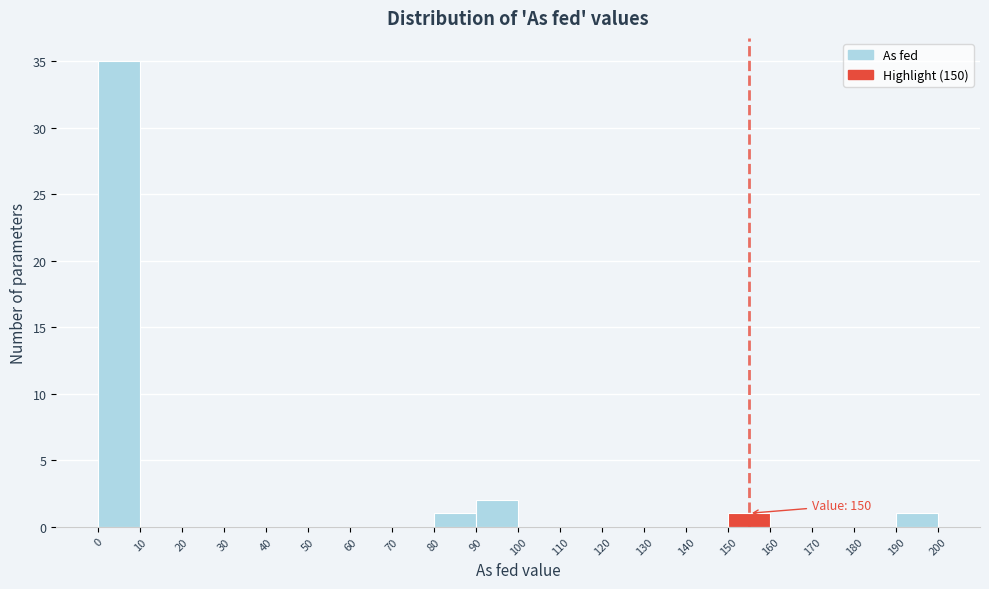

Which range on the x-axis has the tallest bar?

0 to 10